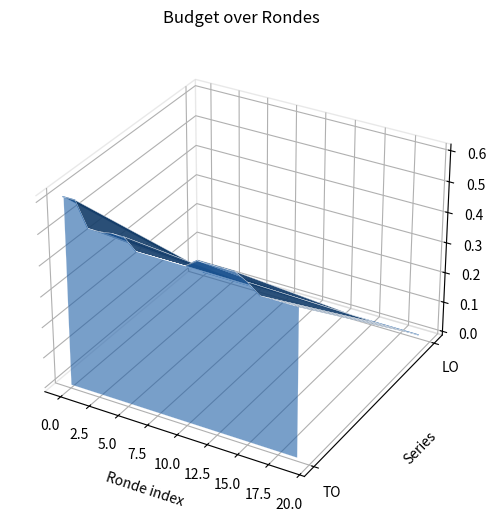

True or false: TO has a value of 0.0 at 11.

False